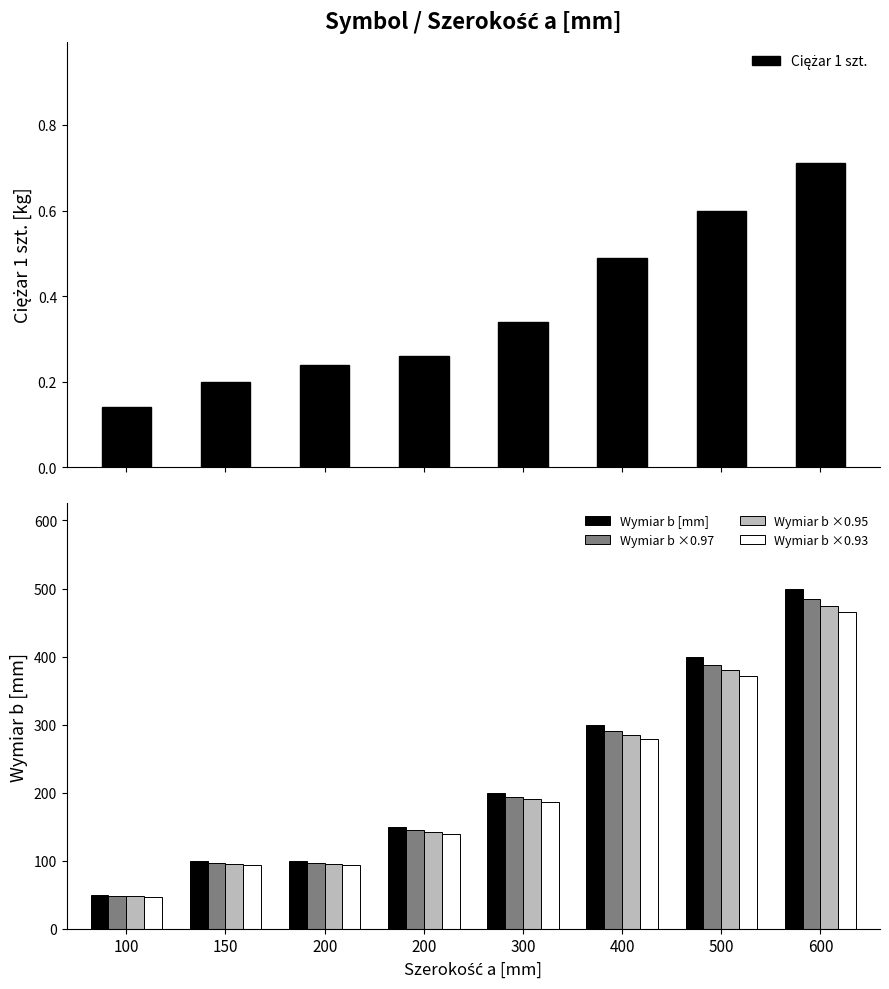

Reading left to right, list all the values displayed in this chart.

Ciężar 1 szt.: 100=0.1	150=0.2	200=0.2	200=0.3	300=0.3	400=0.5	500=0.6	600=0.7
Wymiar b [mm]: 100=50.0	150=100.0	200=100.0	200=150.0	300=200.0	400=300.0	500=400.0	600=500.0
Wymiar b ×0.97: 100=48.5	150=97.0	200=97.0	200=145.5	300=194.0	400=291.0	500=388.0	600=485.0
Wymiar b ×0.95: 100=47.5	150=95.0	200=95.0	200=142.5	300=190.0	400=285.0	500=380.0	600=475.0
Wymiar b ×0.93: 100=46.5	150=93.0	200=93.0	200=139.5	300=186.0	400=279.0	500=372.0	600=465.0